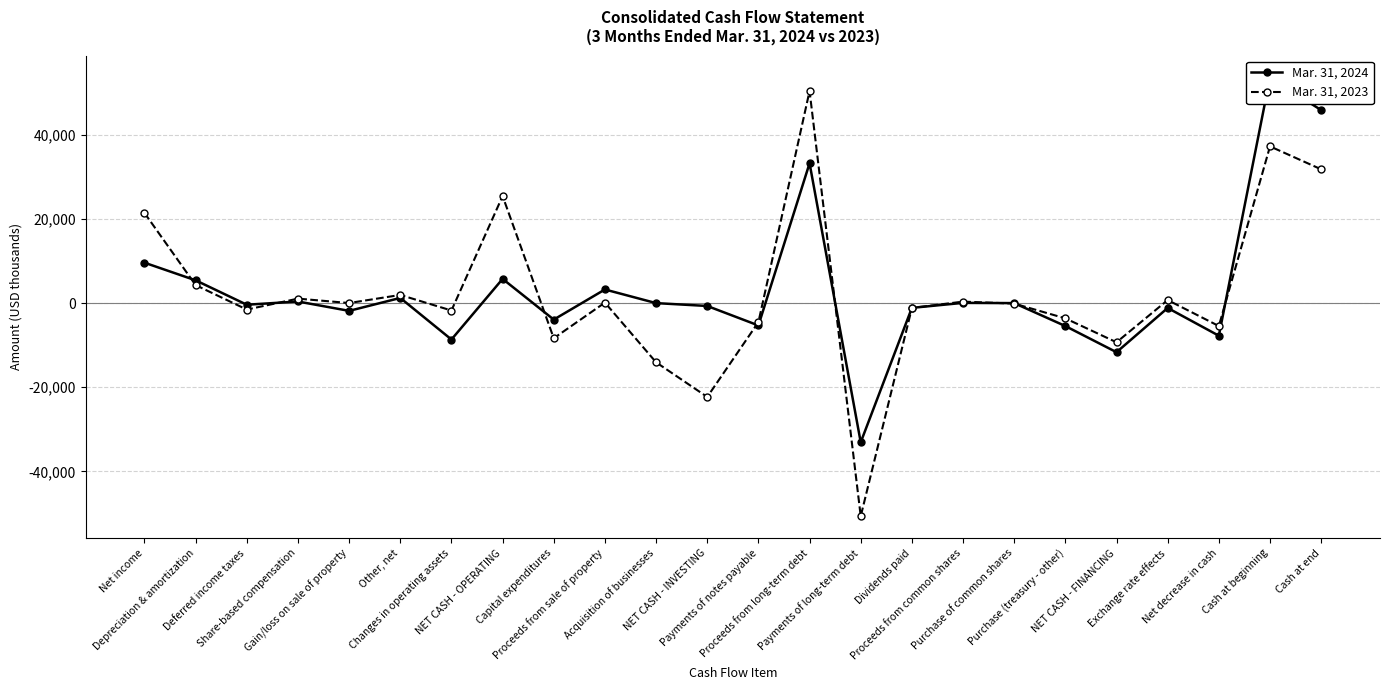

At which category is the sum across all series the highest?

Cash at beginning